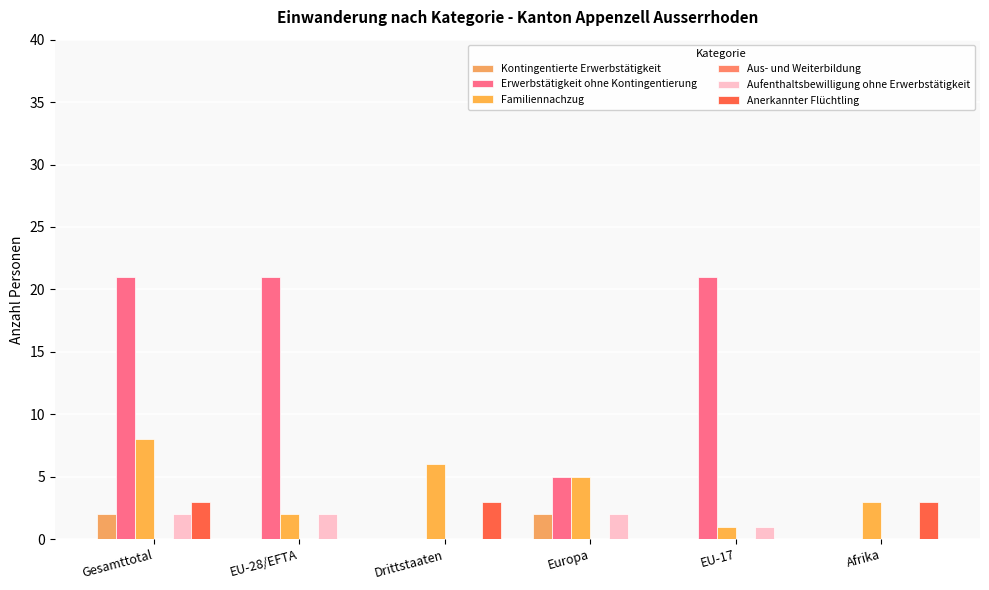

Reading right to left, transcribe all the data shown in this chart.

Kontingentierte Erwerbstätigkeit: 0	0	2	0	0	2
Erwerbstätigkeit ohne Kontingentierung: 0	21	5	0	21	21
Familiennachzug: 3	1	5	6	2	8
Aus- und Weiterbildung: 0	0	0	0	0	0
Aufenthaltsbewilligung ohne Erwerbstätigkeit: 0	1	2	0	2	2
Anerkannter Flüchtling: 3	0	0	3	0	3